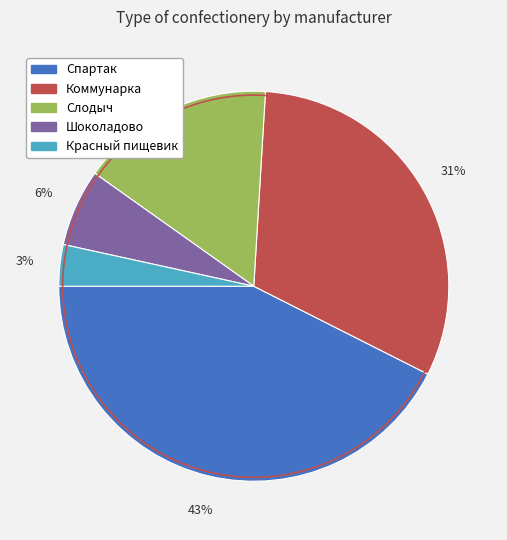

Is there any slice that represents more than half of the pie?

No